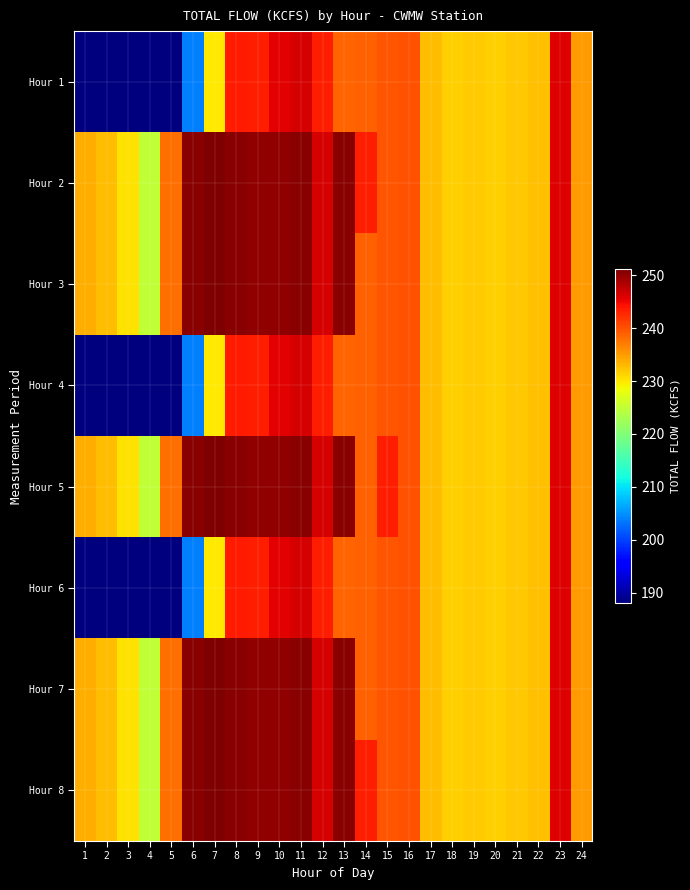

At 15, list the series in order from smallest to largest.

Hour 1, Hour 2, Hour 3, Hour 4, Hour 6, Hour 7, Hour 8, Hour 5